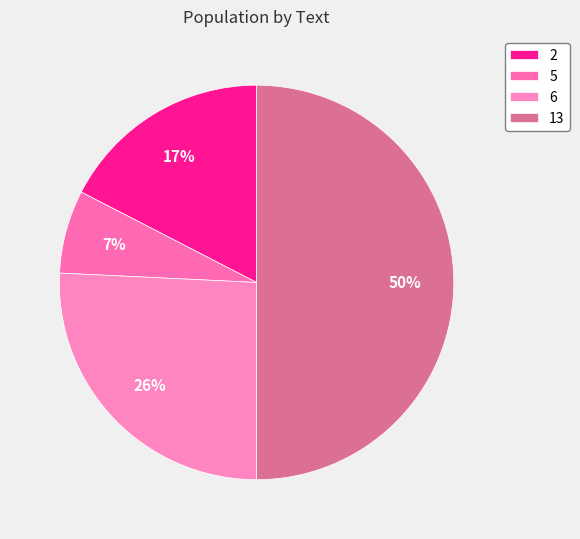

The 13 slice represents 63% of the pie. True or false?

False